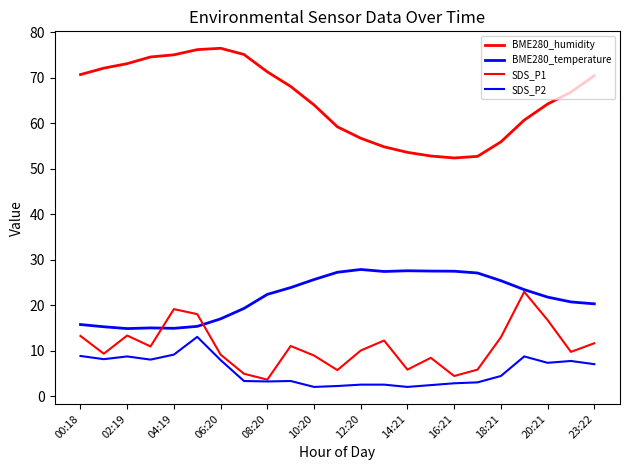

What is the greatest value displayed?

76.4